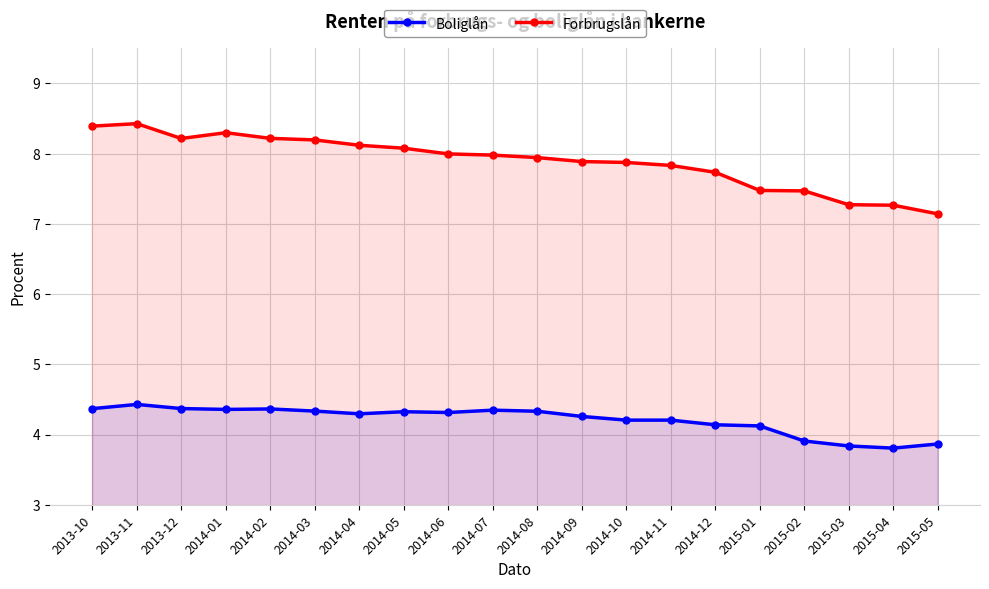

At how many categories does at least one series exceed 8?

8